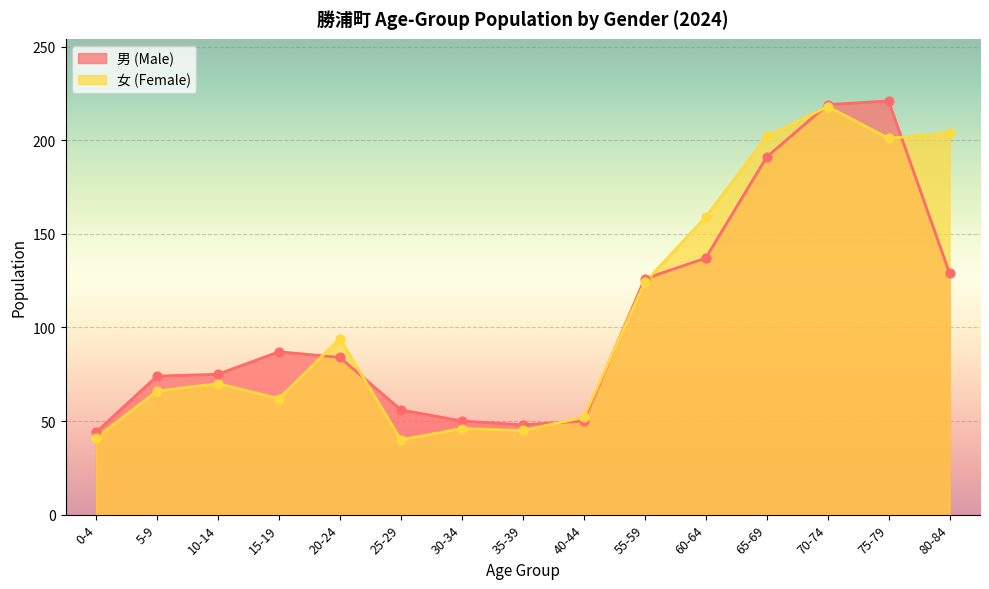

Which series contains the lowest Y value?

女 (Female)